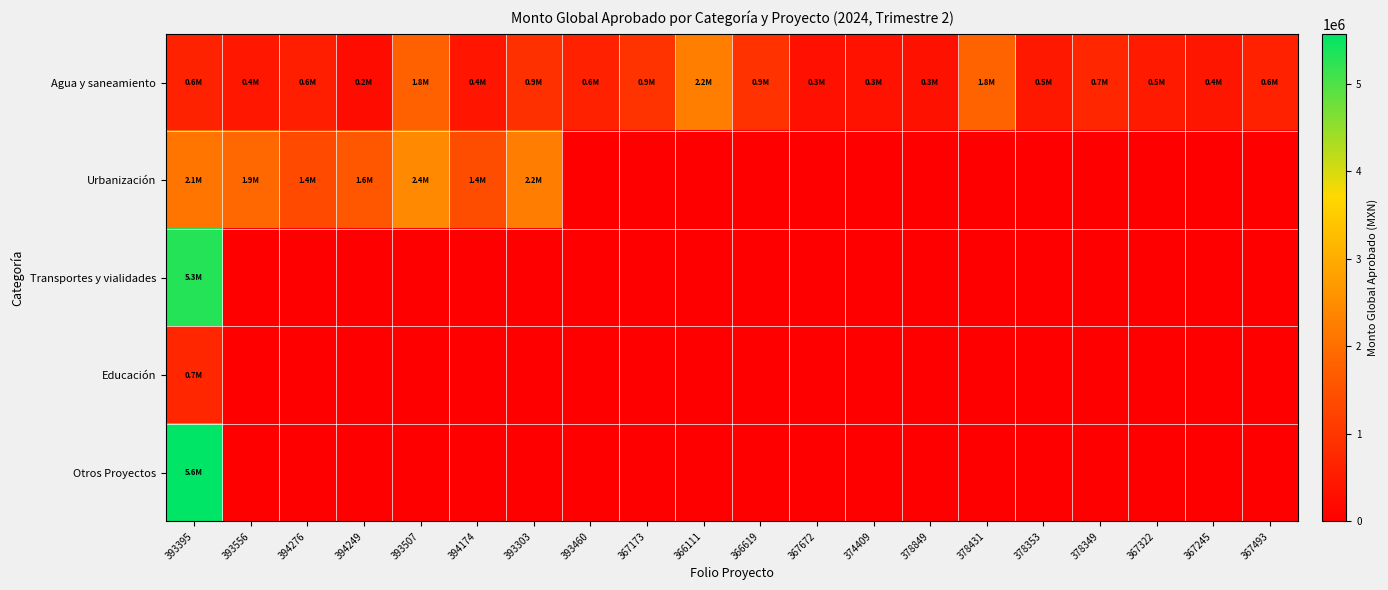

At 393507, list the series in order from smallest to largest.

Transportes y vialidades, Educación, Otros Proyectos, Agua y saneamiento, Urbanización